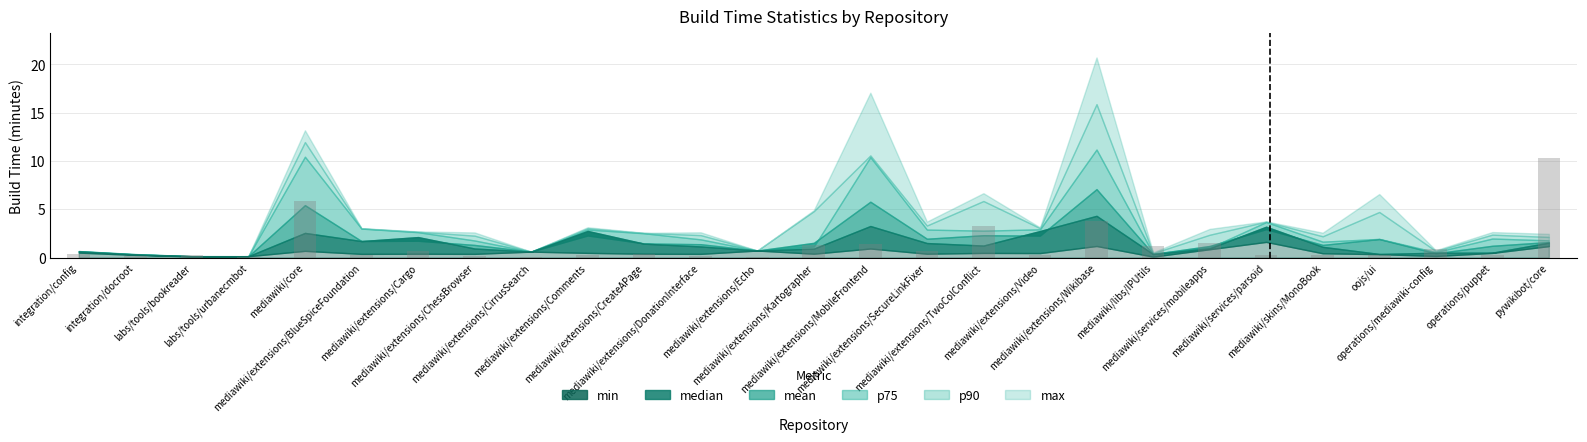

Reading left to right, transcribe all the data shown in this chart.

min: 0.5	0.3	0.1	0.1	0.7	0.4	0.4	0.4	0.6	0.5	0.4	0.4	0.7	0.4	0.9	0.4	0.5	0.5	1.2	0.1	0.9	1.6	0.4	0.4	0.2	0.5	1.2
median: 0.6	0.3	0.1	0.1	2.6	1.7	2.1	0.9	0.6	2.8	1.4	1.2	0.7	0.9	3.3	1.5	1.2	2.7	4.3	0.4	1.0	3.2	1.1	0.4	0.5	0.5	1.5
mean: 0.6	0.3	0.1	0.1	5.4	1.7	1.7	1.3	0.6	2.3	1.5	1.4	0.7	1.5	5.8	2.0	2.3	2.3	7.1	0.4	1.2	2.9	1.3	1.9	0.4	1.2	1.6
p75: 0.7	0.3	0.1	0.1	10.4	3.0	2.6	1.8	0.6	2.9	2.5	1.9	0.7	1.1	10.4	2.9	2.8	2.9	11.2	0.4	1.0	3.7	1.6	1.9	0.6	2.0	1.8
p90: 0.7	0.4	0.2	0.1	12.0	3.0	2.7	2.3	0.6	3.0	2.6	2.3	0.7	4.8	10.6	3.3	5.9	3.0	15.9	0.5	2.4	3.7	2.2	4.7	0.7	2.4	2.1
max: 0.7	0.4	0.2	0.1	13.2	3.0	2.7	2.6	0.6	3.1	2.6	2.6	0.7	4.9	17.1	3.7	6.7	3.1	20.7	0.5	3.0	3.7	2.6	6.6	0.8	2.6	2.5